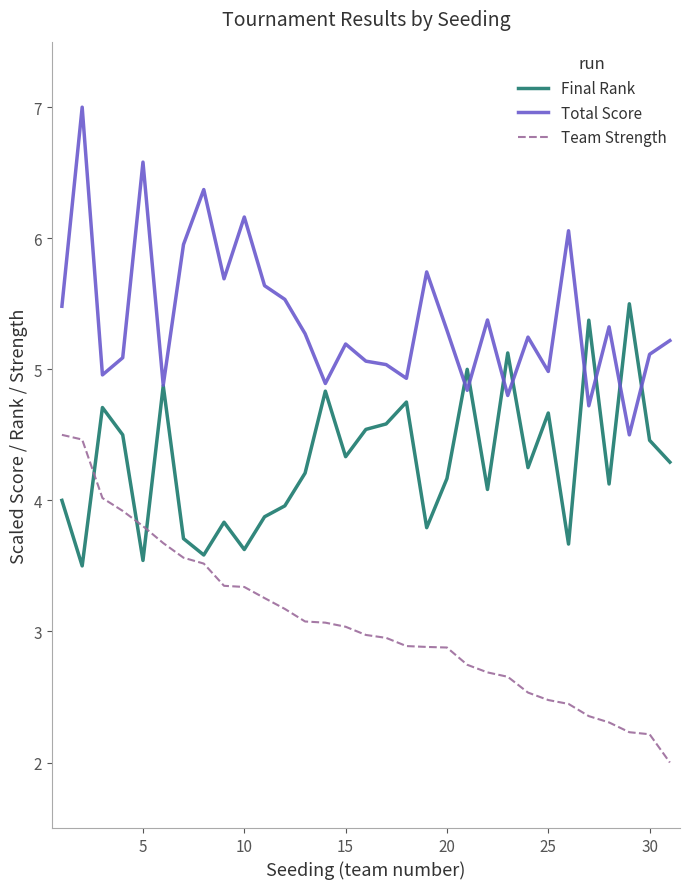

Which series has the largest total across all categories?

Total Score